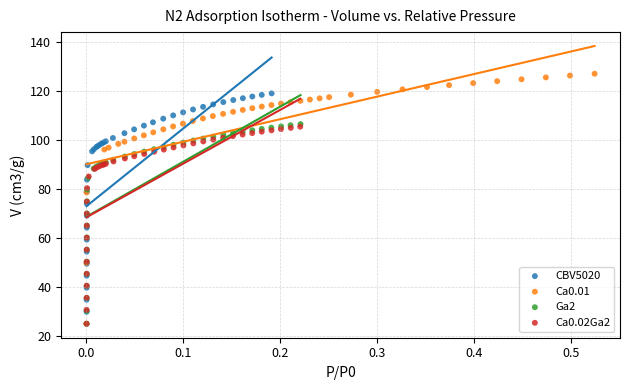

Which series contains the highest Y value?

Ca0.01